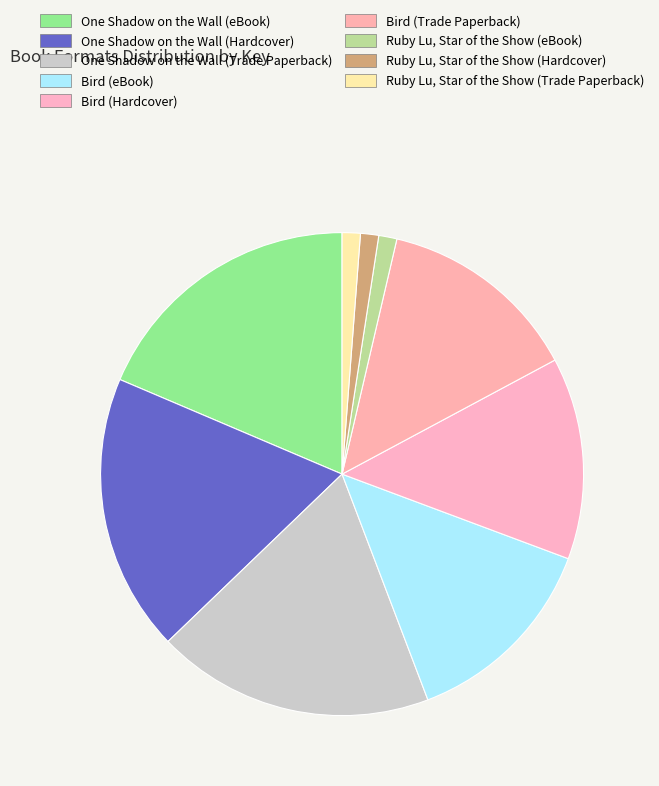

Is it true that One Shadow on the Wall (eBook) is 7% of the pie?

False